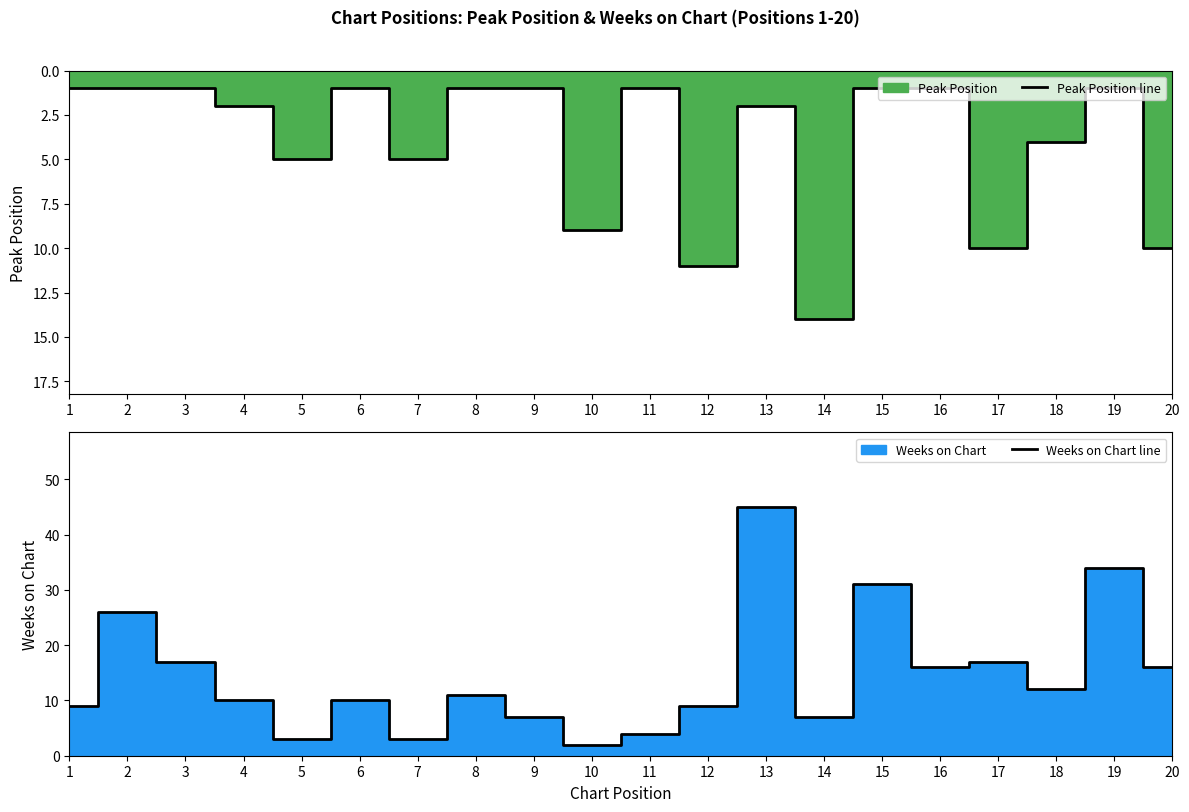

How many intersections are there between Peak Position line and Weeks on Chart line?

10